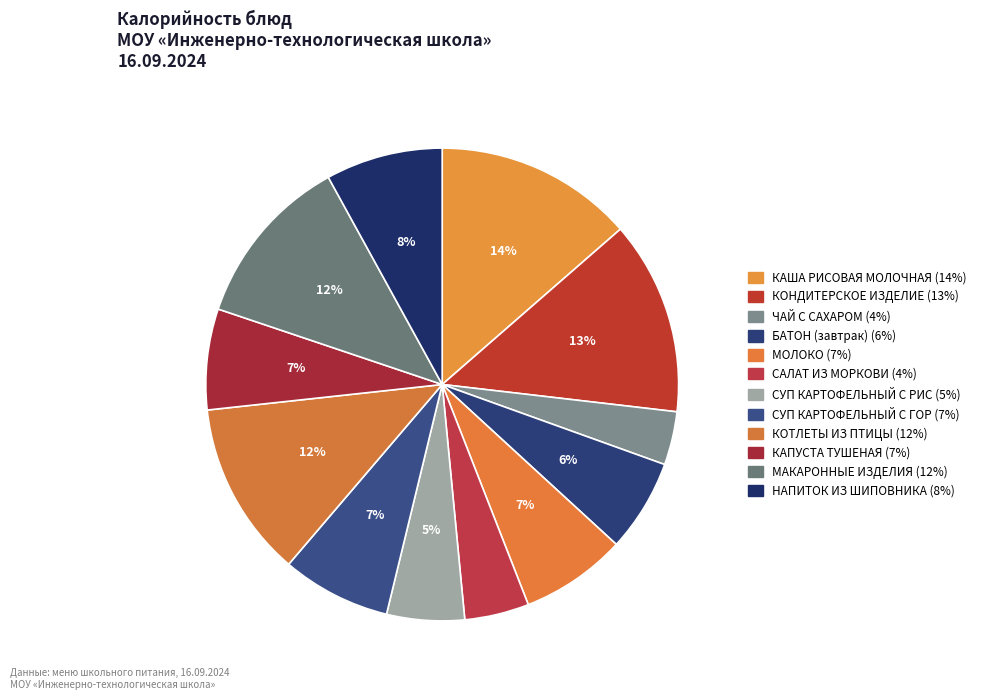

Count the number of slices in the pie.

12